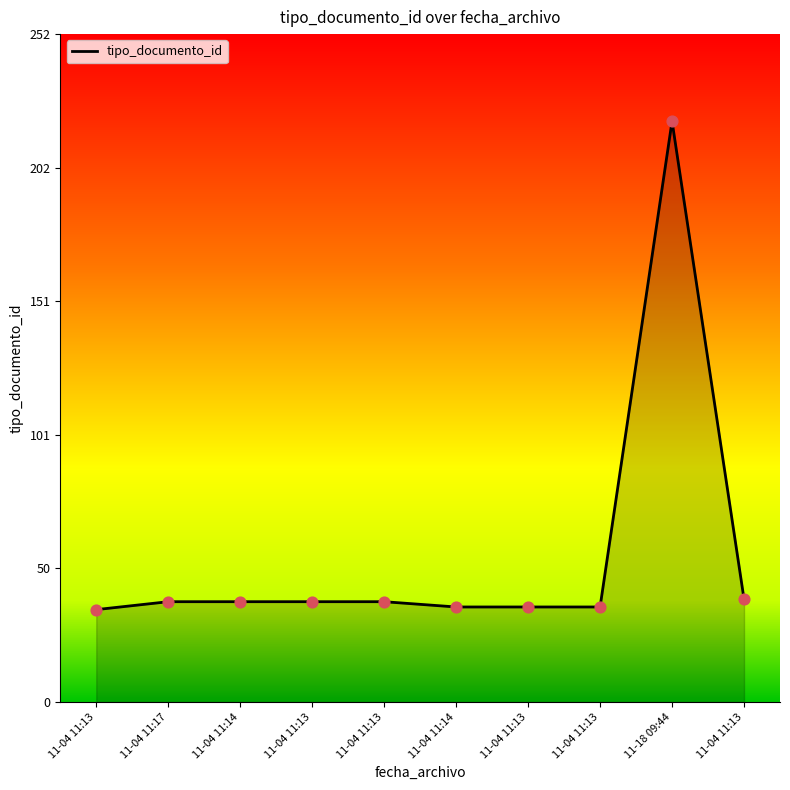

What is the ratio of the value at 11-04 11:13 to the value at 11-04 11:17?

0.9